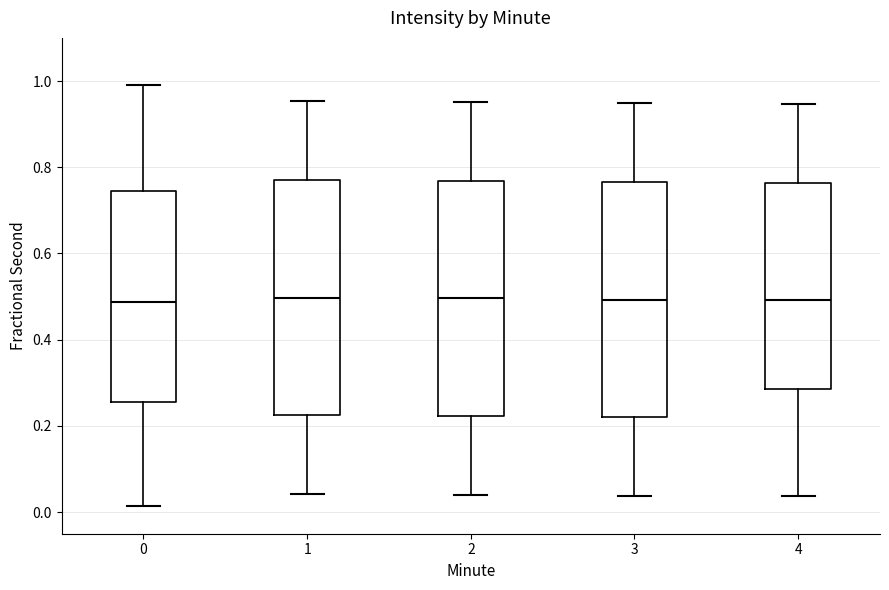

Reading left to right, read every box against the y-axis: the position of its median line, the range the box covers, and the ends of its whiskers. The values are not printed on the chart, so give them approximately, as read against the axis.

0: median 0.48, box 0.26 to 0.74, whiskers 0.02 to 1.00
1: median 0.50, box 0.22 to 0.78, whiskers 0.04 to 0.96
2: median 0.50, box 0.22 to 0.76, whiskers 0.04 to 0.96
3: median 0.50, box 0.22 to 0.76, whiskers 0.04 to 0.94
4: median 0.50, box 0.28 to 0.76, whiskers 0.04 to 0.94